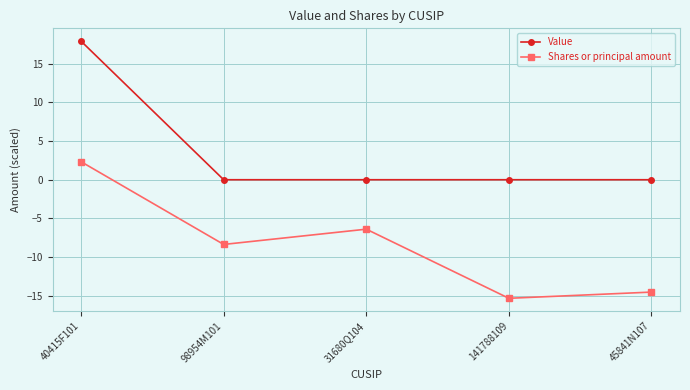

True or false: Value and Shares or principal amount cross at least once.

False